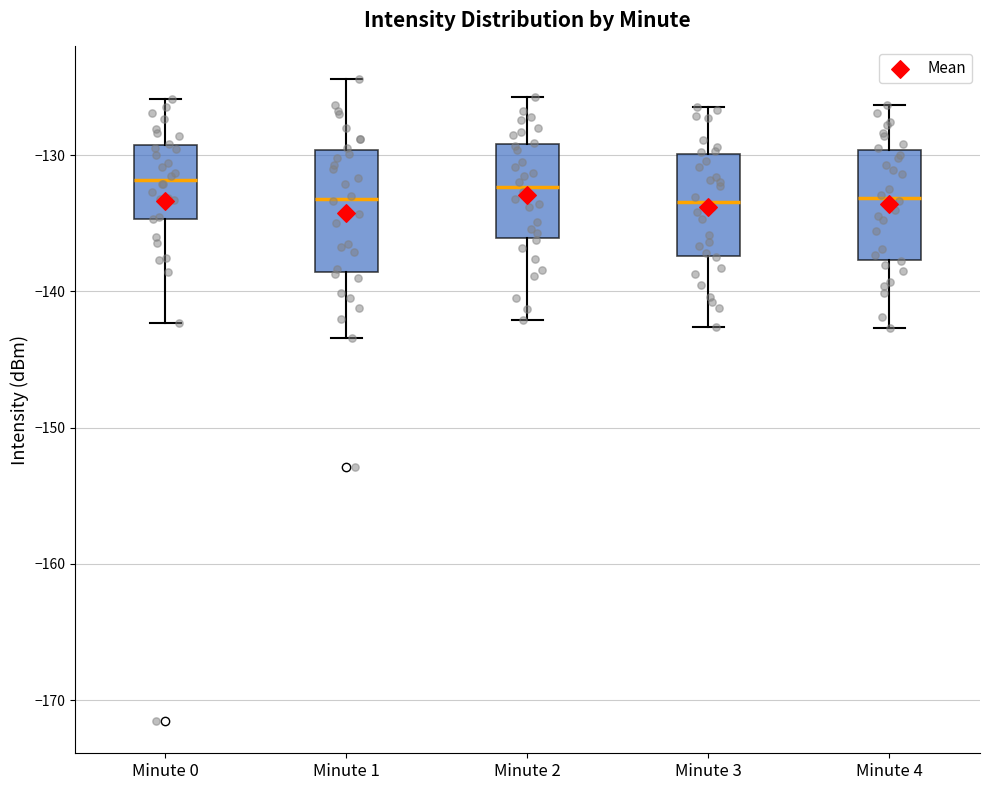

Where is the upper edge of the box for Minute 3 on the y-axis? The values are not printed on the chart, so give them approximately, as read against the axis.

-130